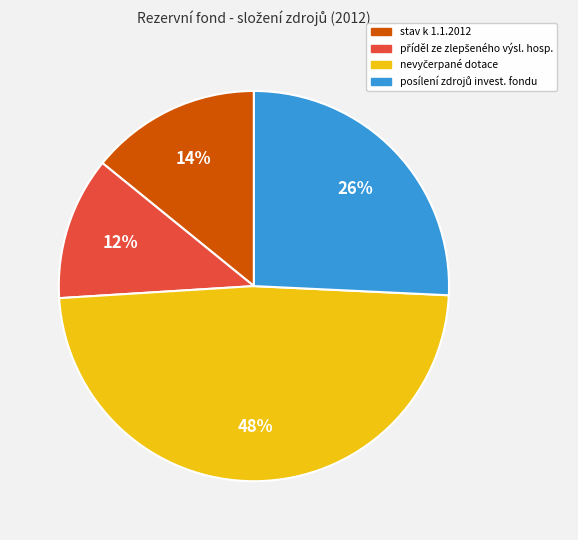

To the nearest percent, what is the difference between the largest and smallest slice percentages?

36%